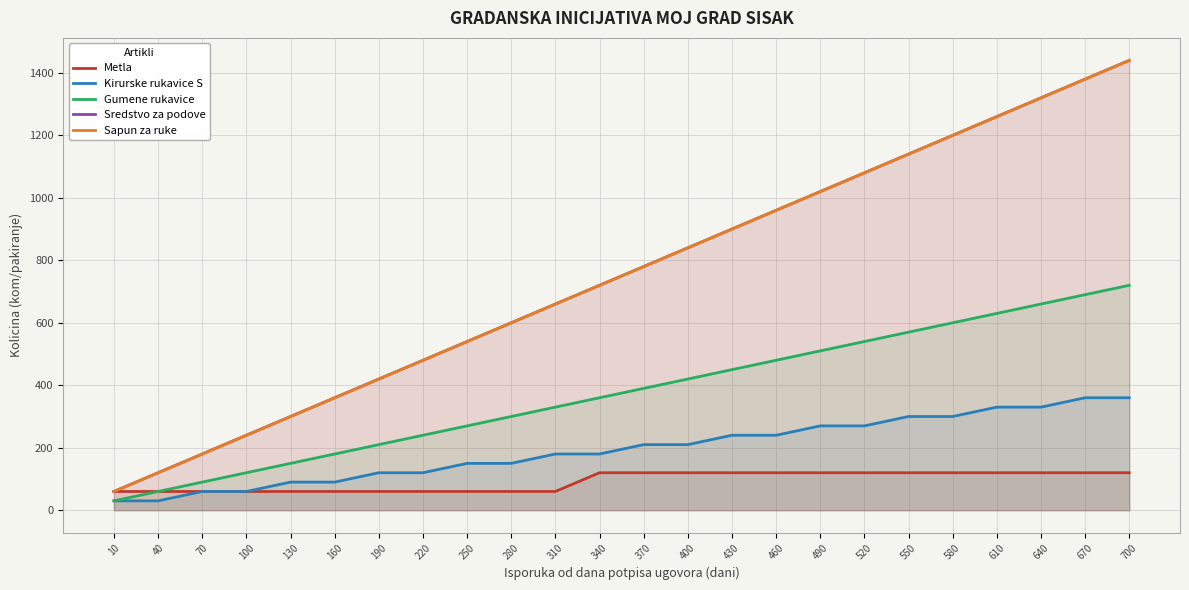

Which series has the largest range (max minus min)?

Sredstvo za podove